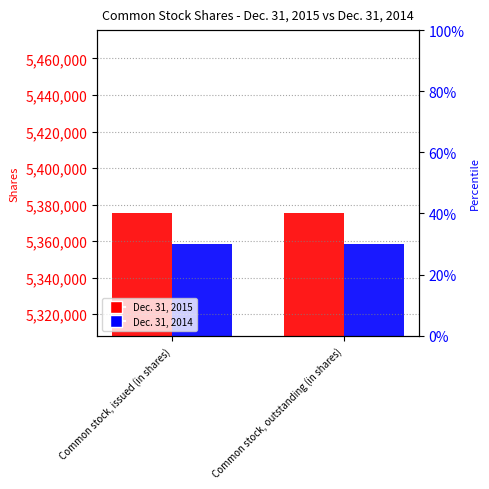

The Dec. 31, 2015 series shows 2153332 at Common stock, outstanding (in shares). True or false?

False